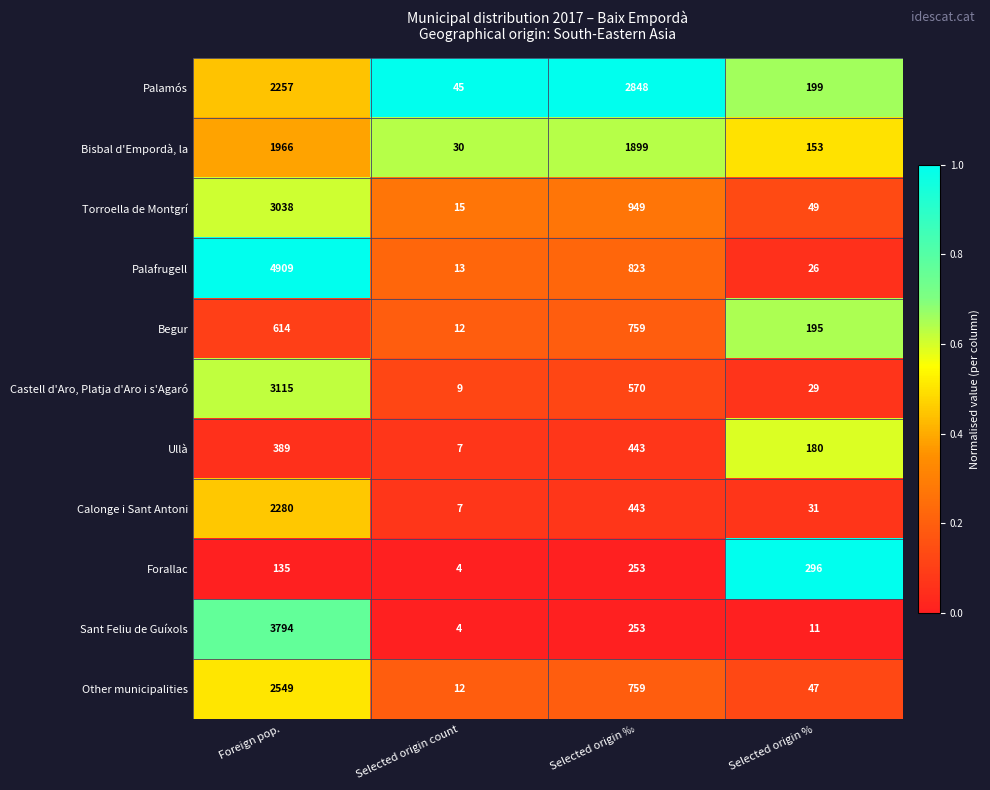

What is the smallest value displayed?

4